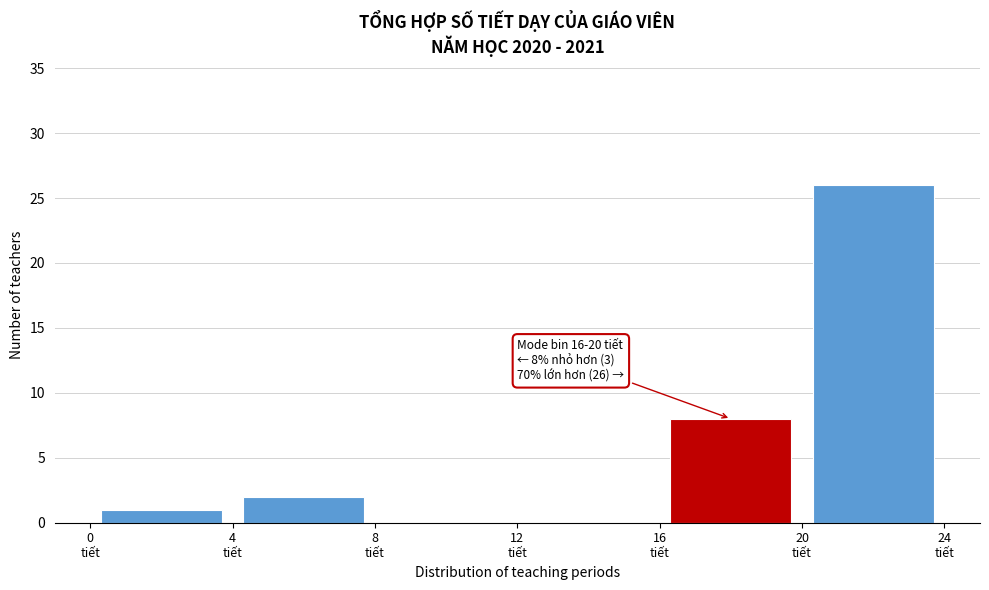

Over which range of the x-axis is the bar tallest?

20 to 24